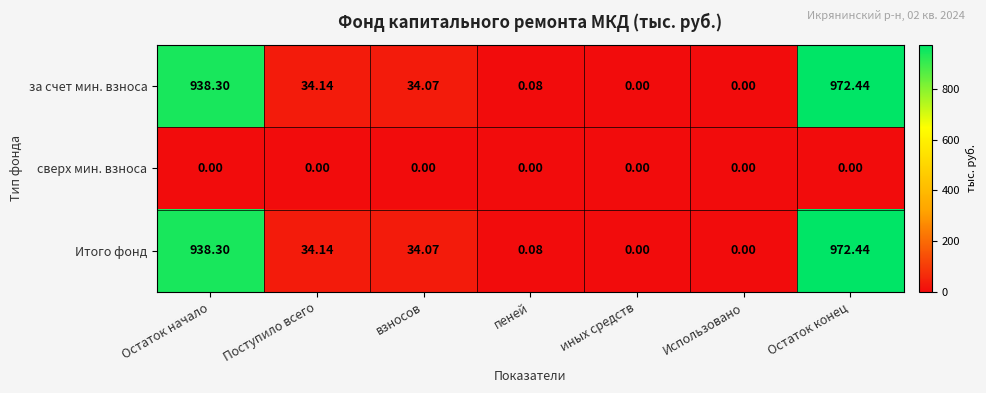

What is the total value across all series at Остаток конец?

1944.9